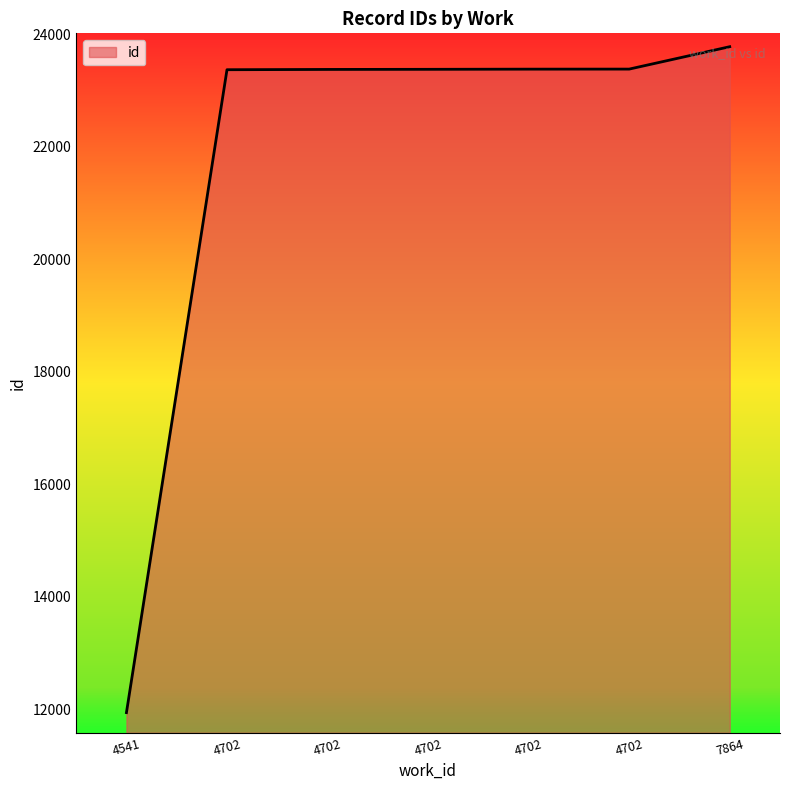

Between 7864 and 4702, which is larger?

7864